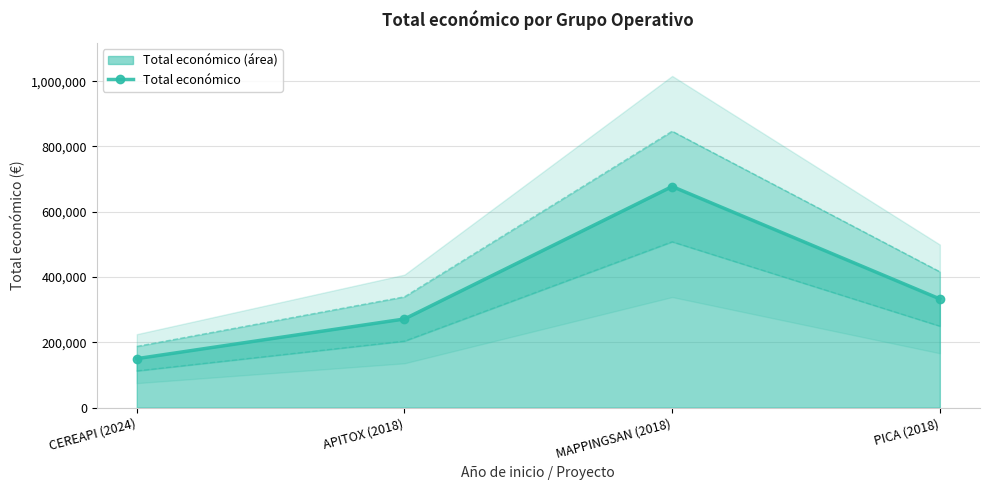

How many data points are less than 333001?

2